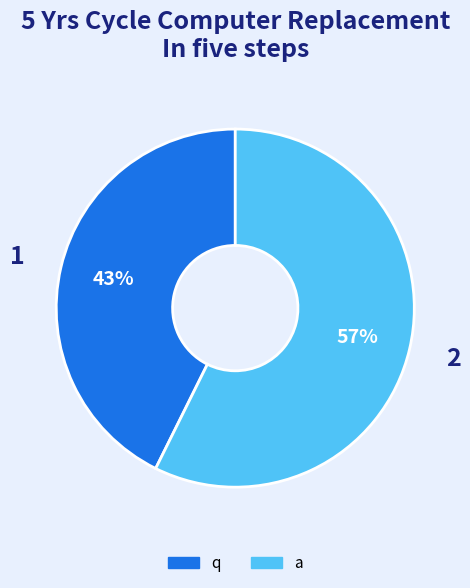

What percentage is the q slice, to the nearest percent?

43%